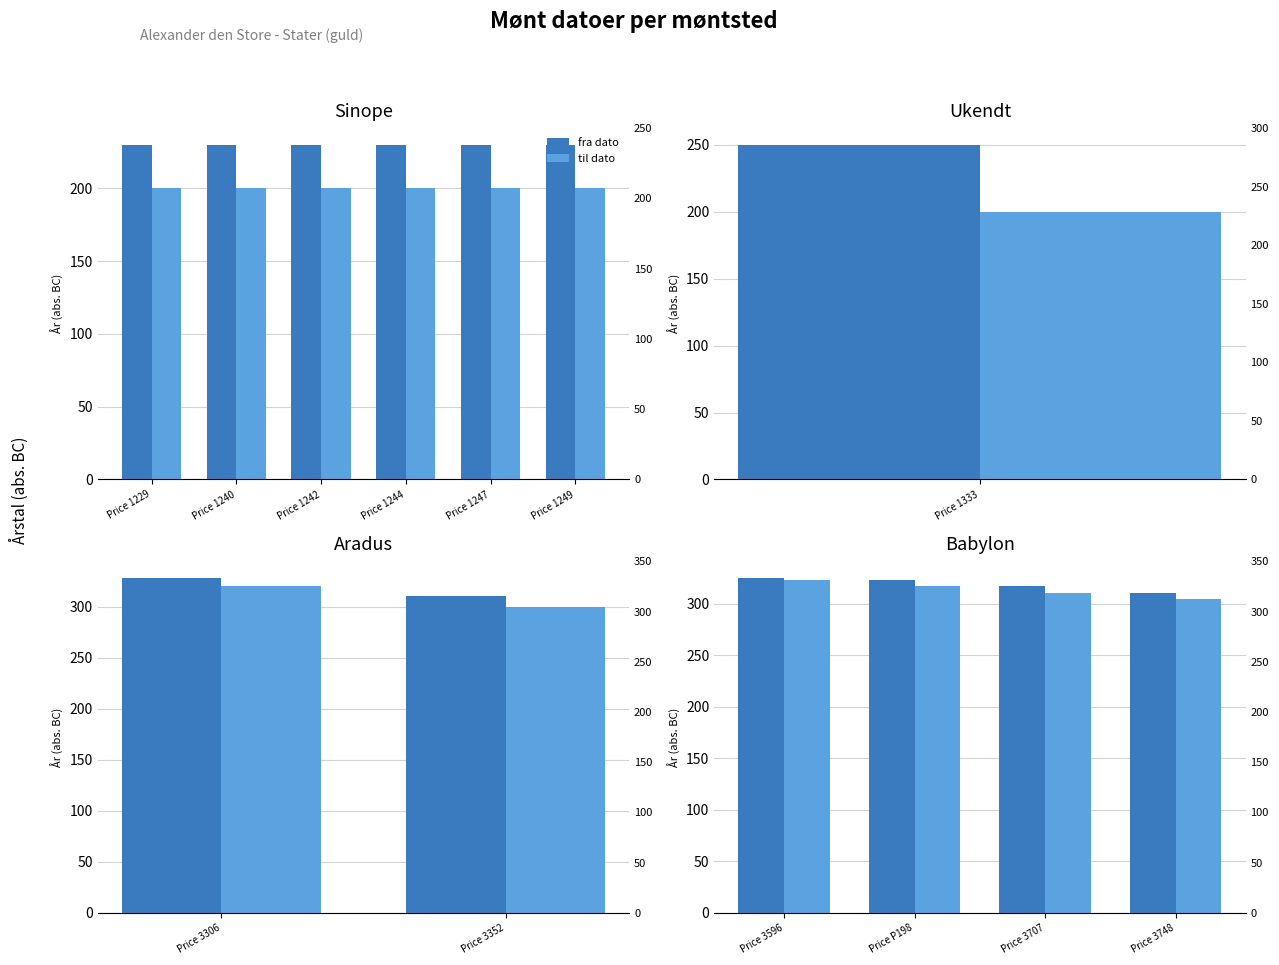

What is the greatest value displayed?

325